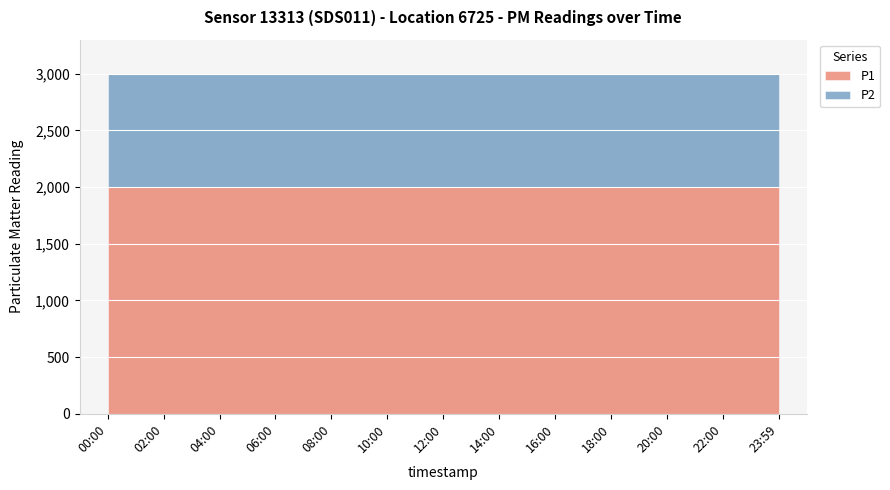

True or false: P2 and P1 intersect in this chart.

False